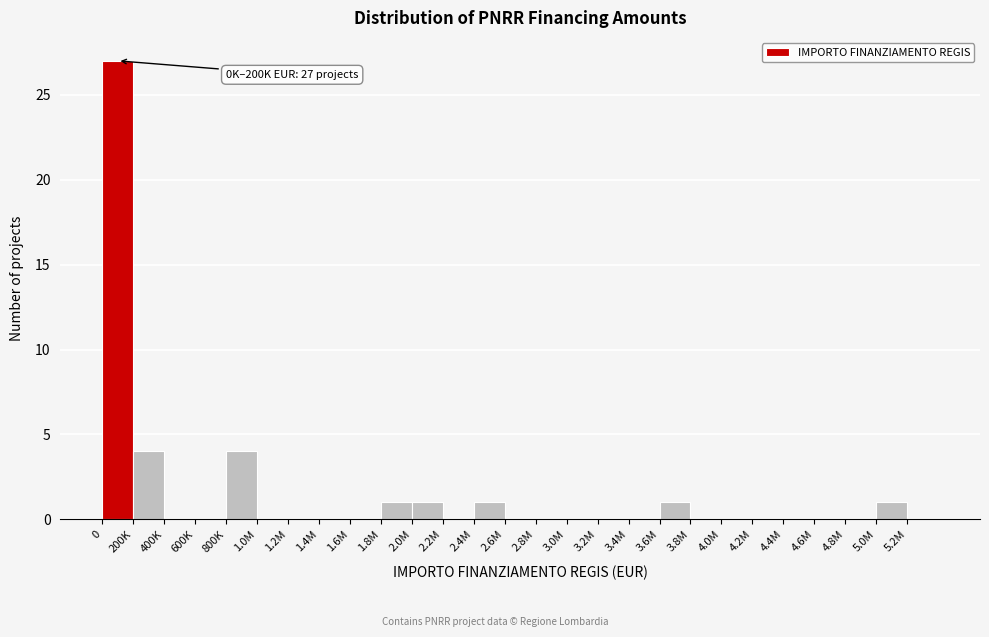

Which has a higher value, 2.0M or 5.2M?

2.0M